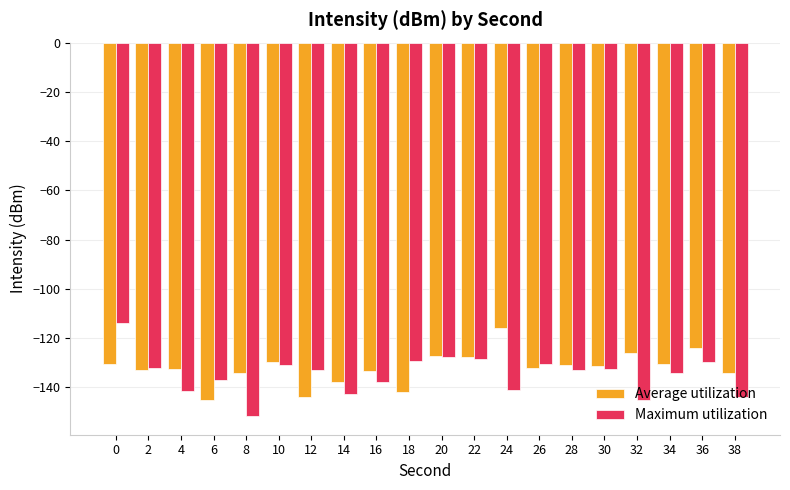

Rank the series at 14 from highest to lowest value.

Average utilization, Maximum utilization